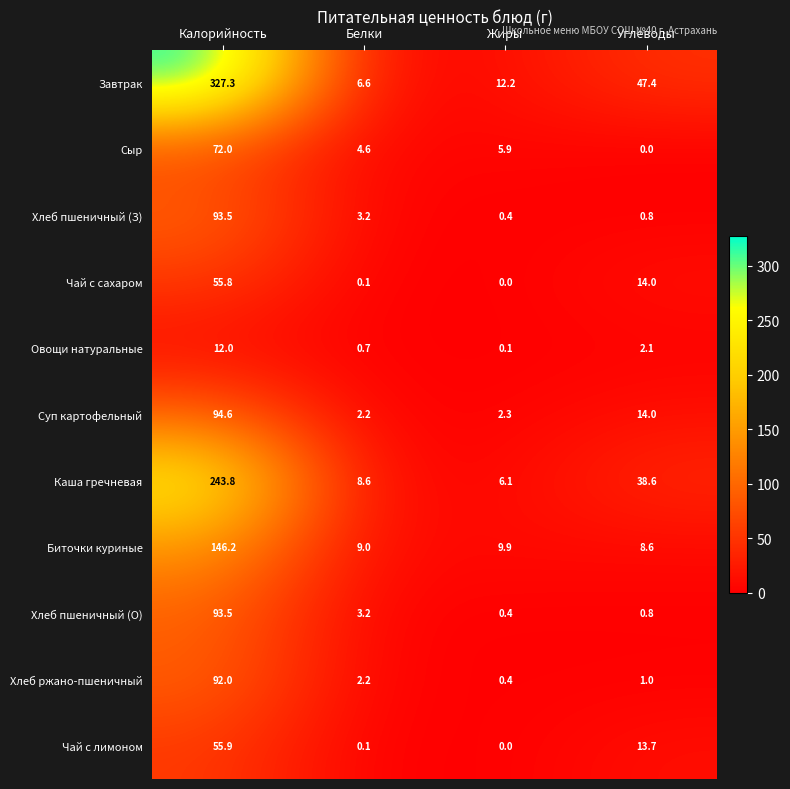

At which category is the sum across all series the highest?

Калорийность